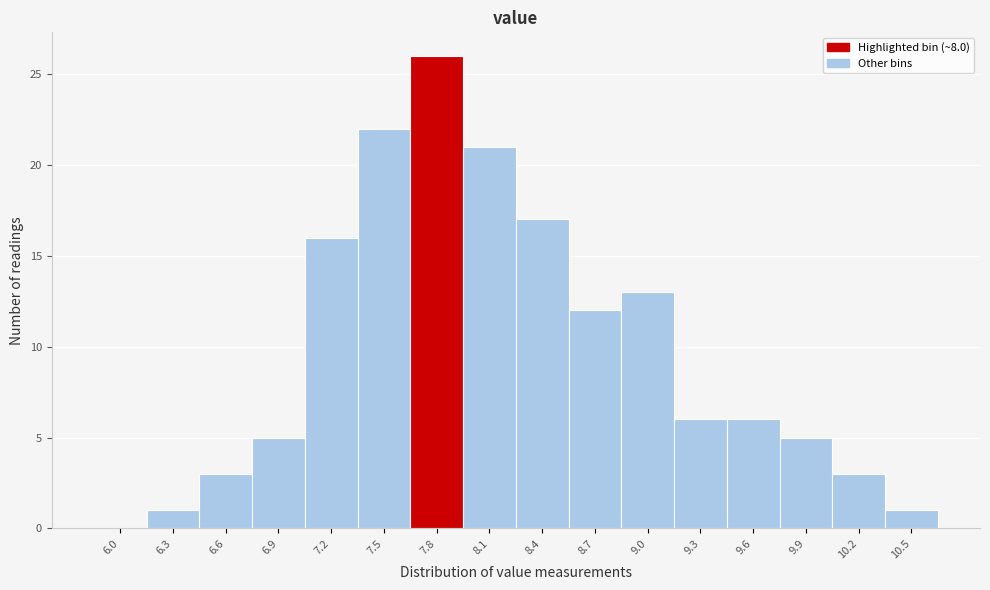

Reading right to left, list all the values displayed in this chart.

10.5=1	10.2=3	9.9=5	9.6=6	9.3=6	9.0=13	8.7=12	8.4=17	8.1=21	7.8=26	7.5=22	7.2=16	6.9=5	6.6=3	6.3=1	6.0=0